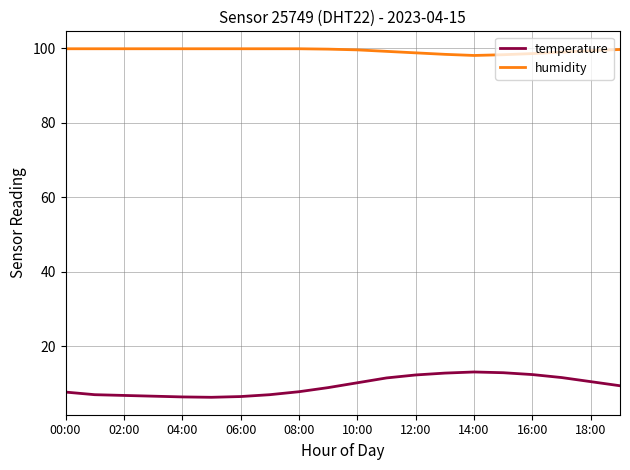

Which series has the largest total across all categories?

humidity